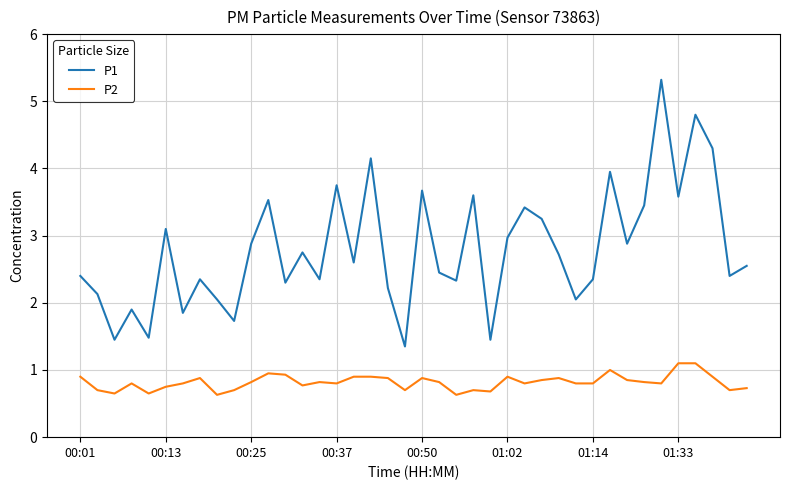

True or false: P1 and P2 cross at least once.

False